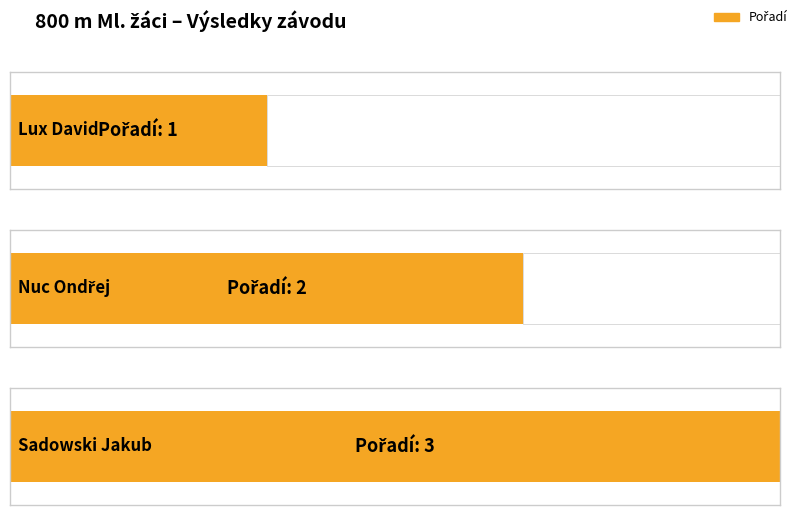

Between Nuc Ondřej and Sadowski Jakub, which is larger?

Sadowski Jakub